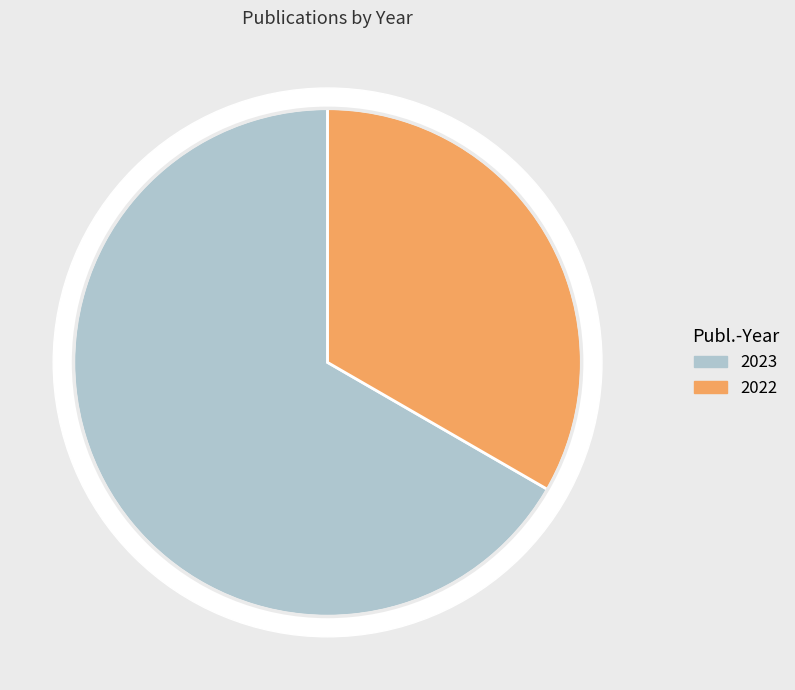

To the nearest percent, what portion does 2022 represent?

33%